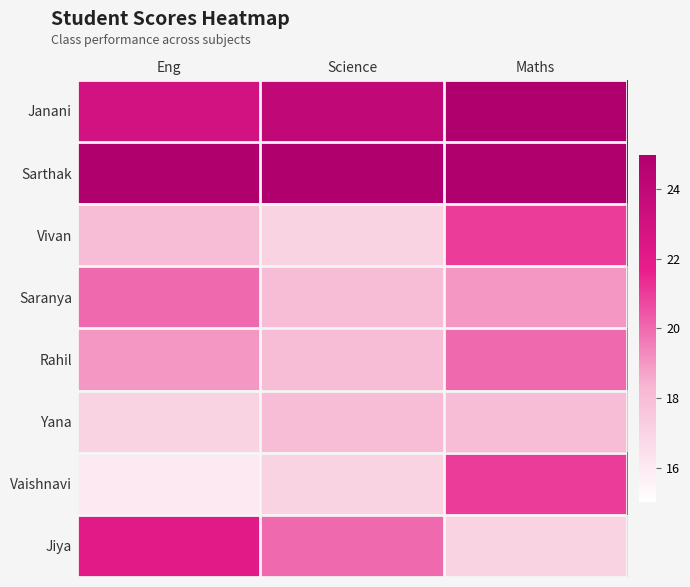

Reading right to left, what are all the values shown in this chart?

Janani: Maths=25	Science=24	Eng=23
Sarthak: Maths=25	Science=25	Eng=25
Vivan: Maths=21	Science=17	Eng=18
Saranya: Maths=19	Science=18	Eng=20
Rahil: Maths=20	Science=18	Eng=19
Yana: Maths=18	Science=18	Eng=17
Vaishnavi: Maths=21	Science=17	Eng=16
Jiya: Maths=17	Science=20	Eng=22